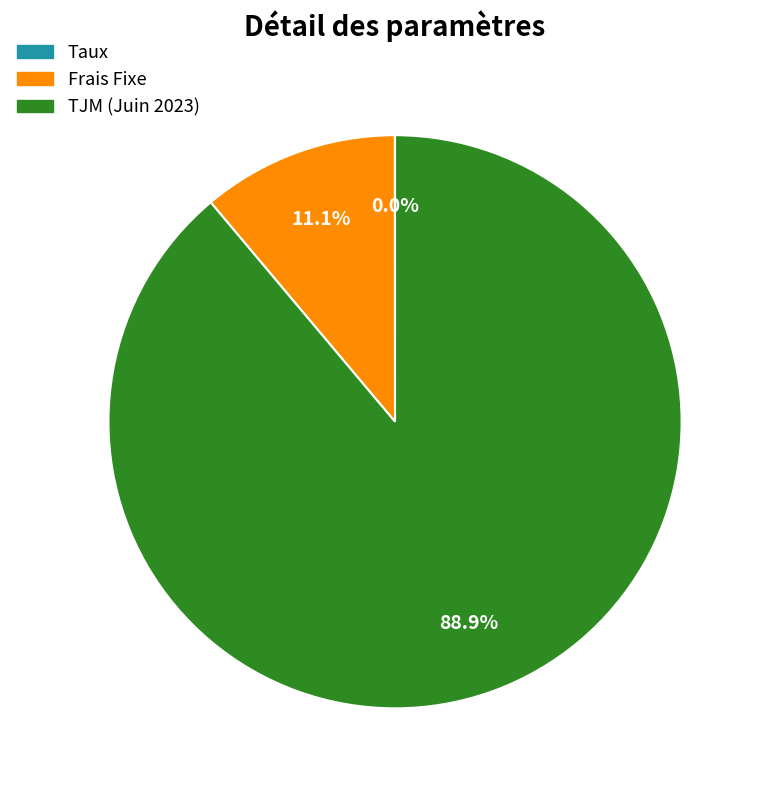

Combined, do TJM (Juin 2023) and Frais Fixe account for over 50%?

Yes